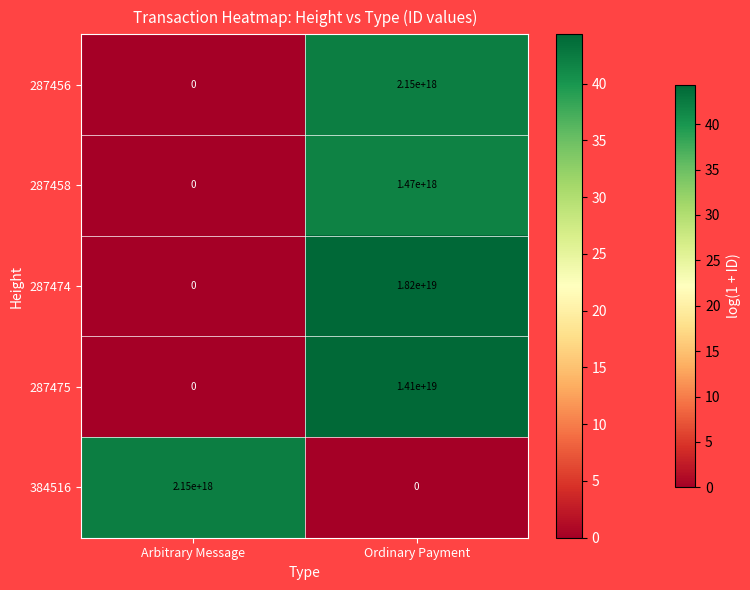

The value of 287474 at Ordinary Payment is 18200000000000000000. True or false?

True